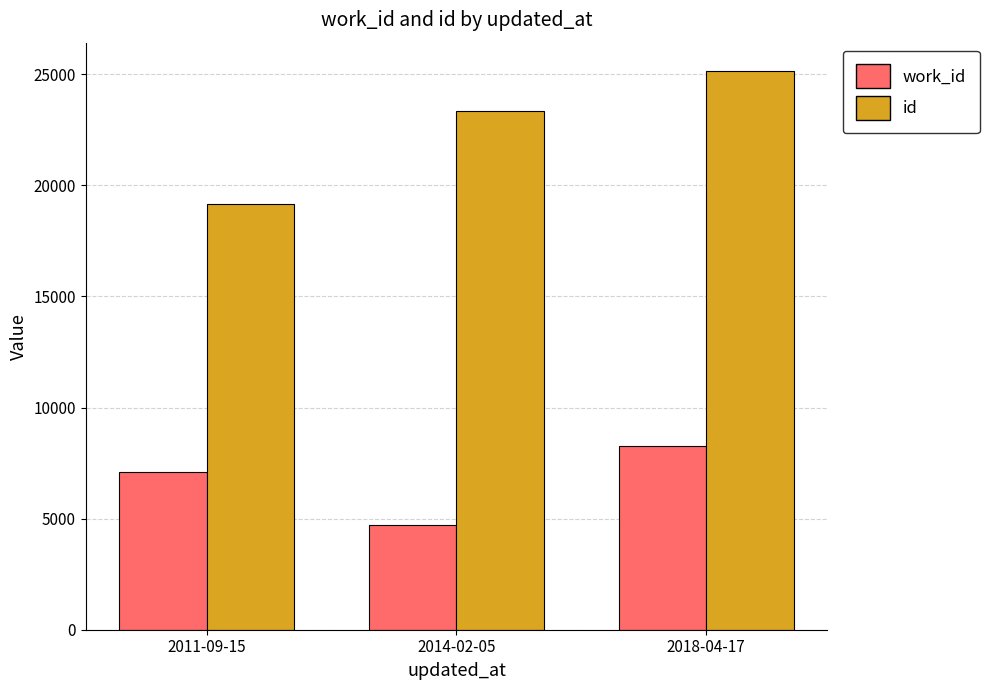

What is the difference between the maximum and minimum values in the id series?

5997